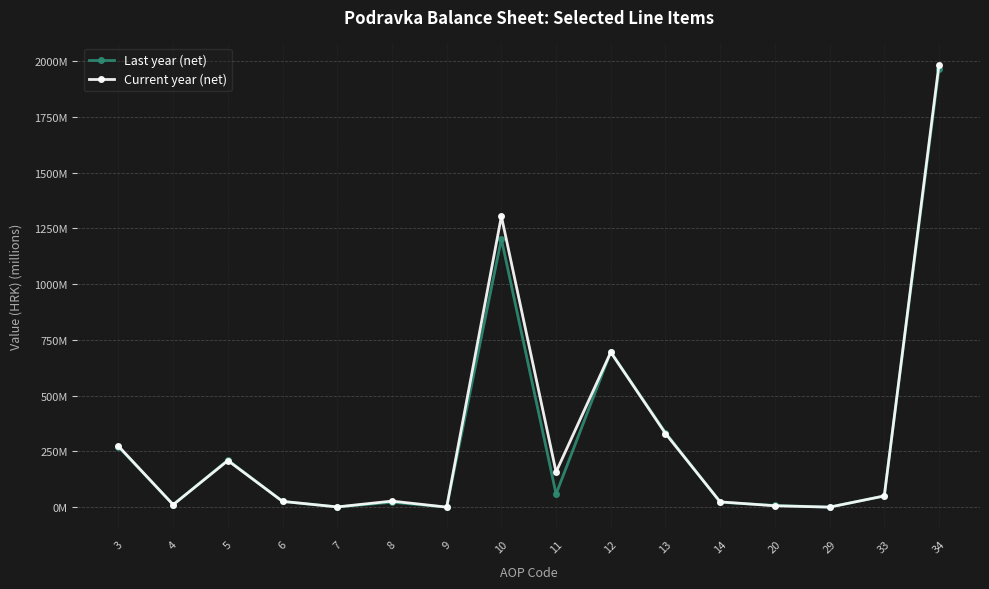

What are all the series names shown in the legend?

Last year (net), Current year (net)